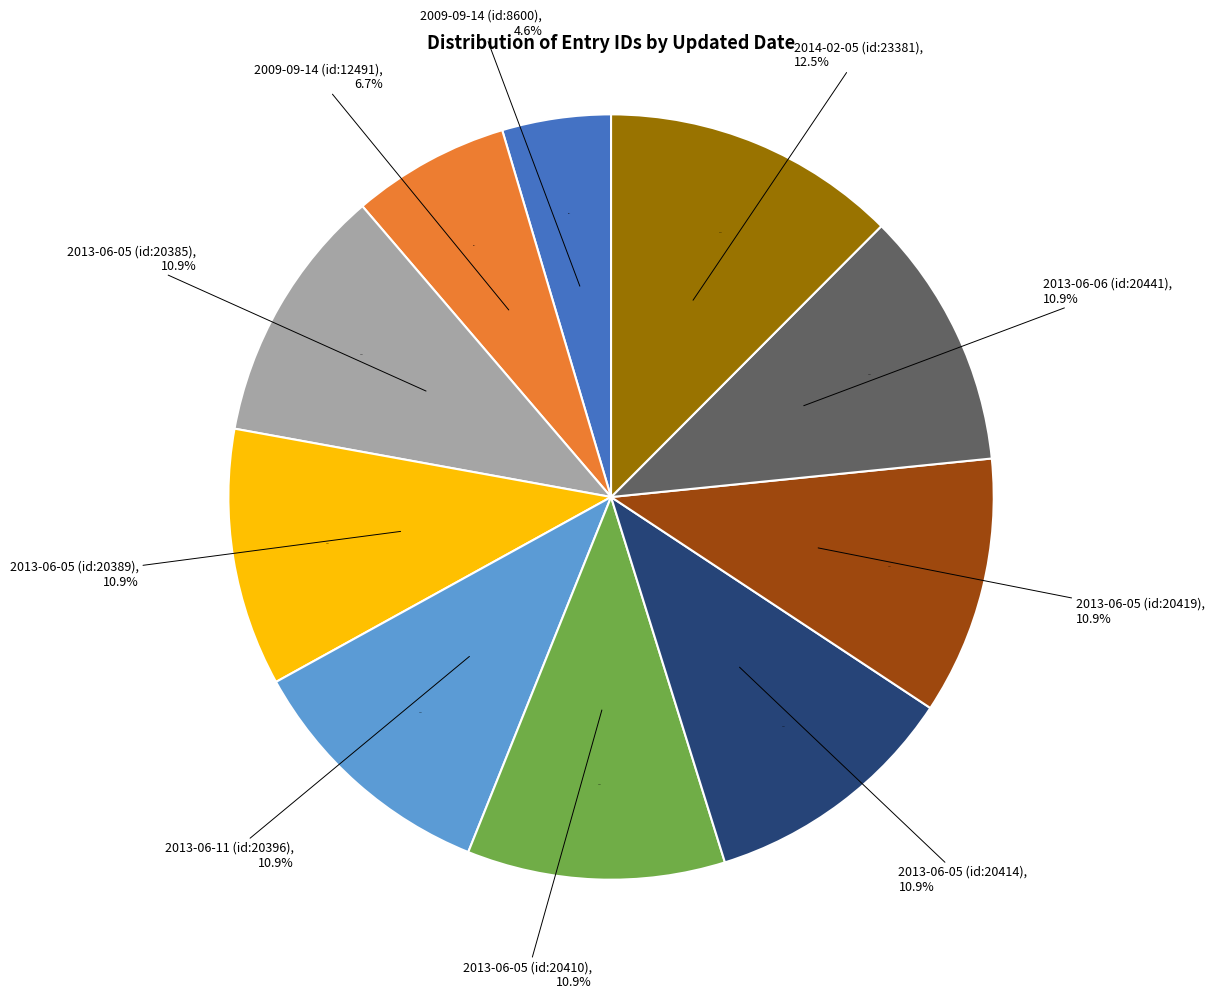

Is 2013-06-11 (id:20396) the majority of the pie?

No